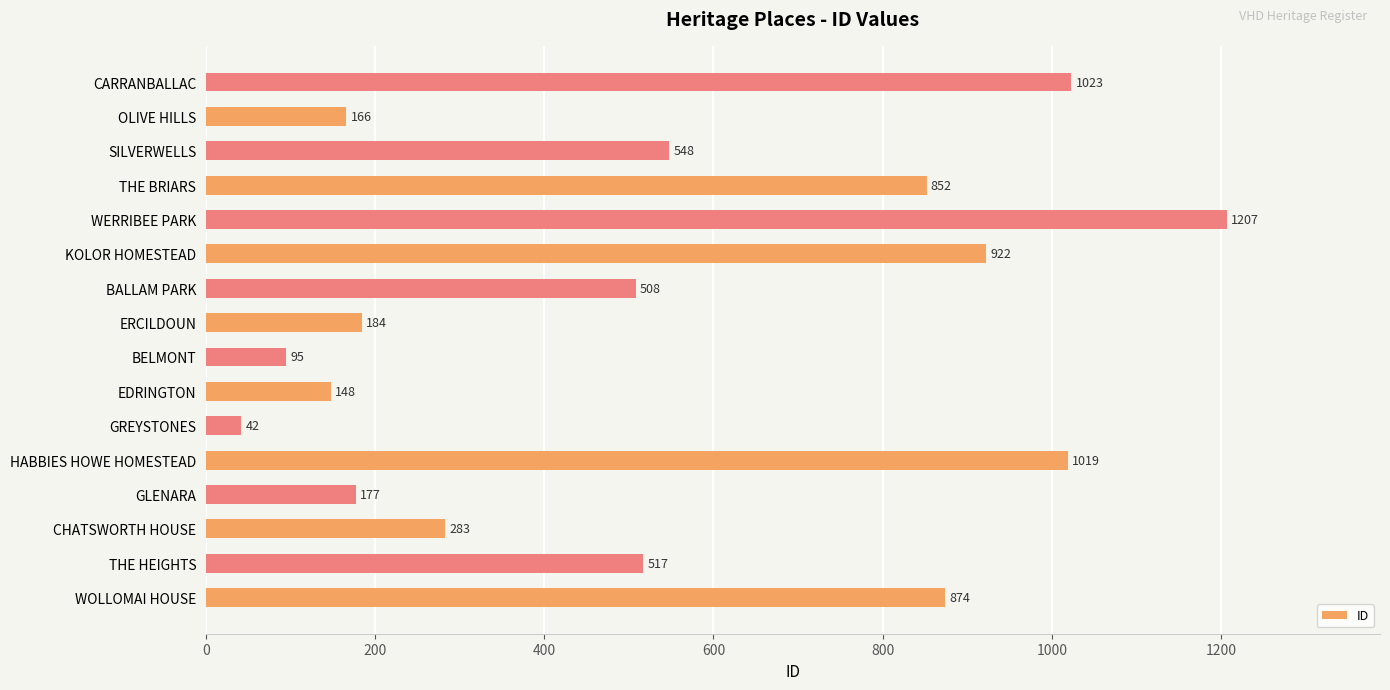

List the labels in order of value, smallest first.

GREYSTONES, BELMONT, EDRINGTON, OLIVE HILLS, GLENARA, ERCILDOUN, CHATSWORTH HOUSE, BALLAM PARK, THE HEIGHTS, SILVERWELLS, THE BRIARS, WOLLOMAI HOUSE, KOLOR HOMESTEAD, HABBIES HOWE HOMESTEAD, CARRANBALLAC, WERRIBEE PARK